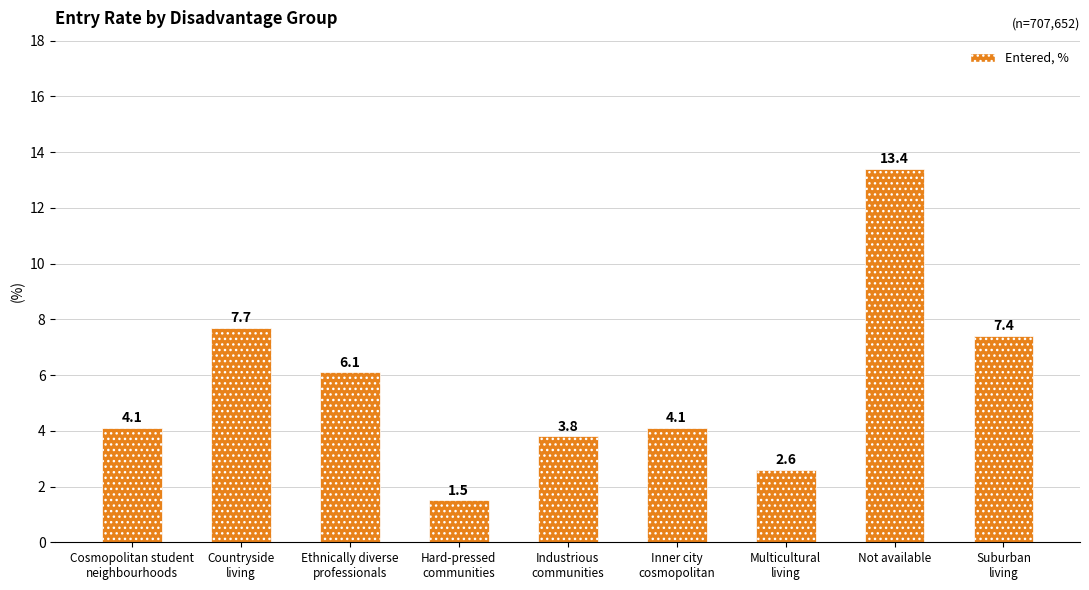

At which label does the data first exceed 4?

Cosmopolitan student
neighbourhoods